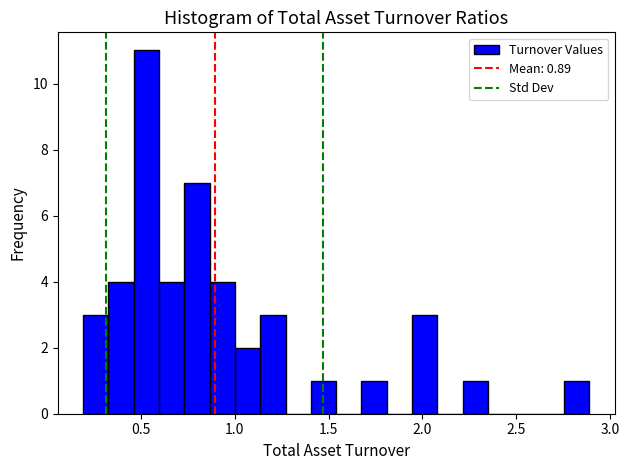

Around what value on the x-axis is the tallest bar? Give the approximate position of its centre, as read against the axis.

0.55